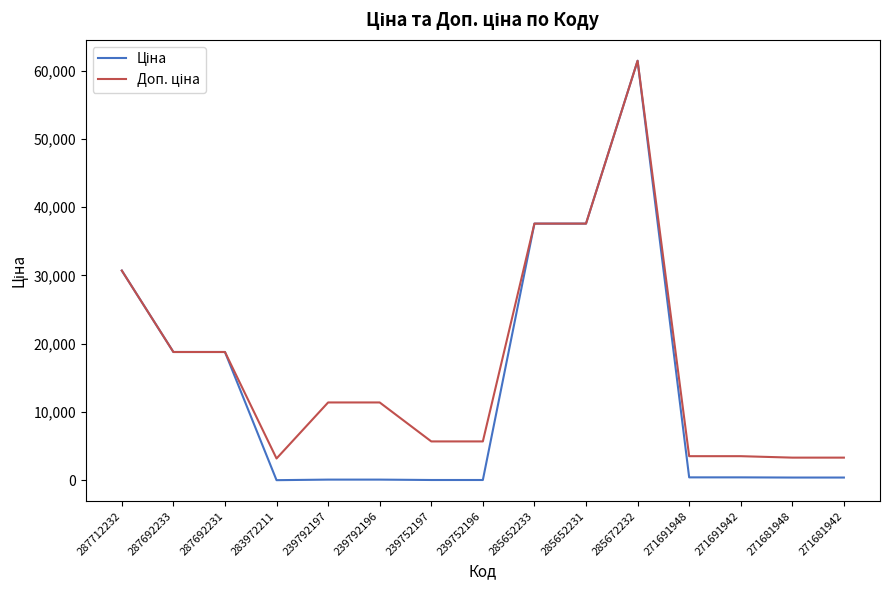

At which category is the sum across all series the highest?

285672232